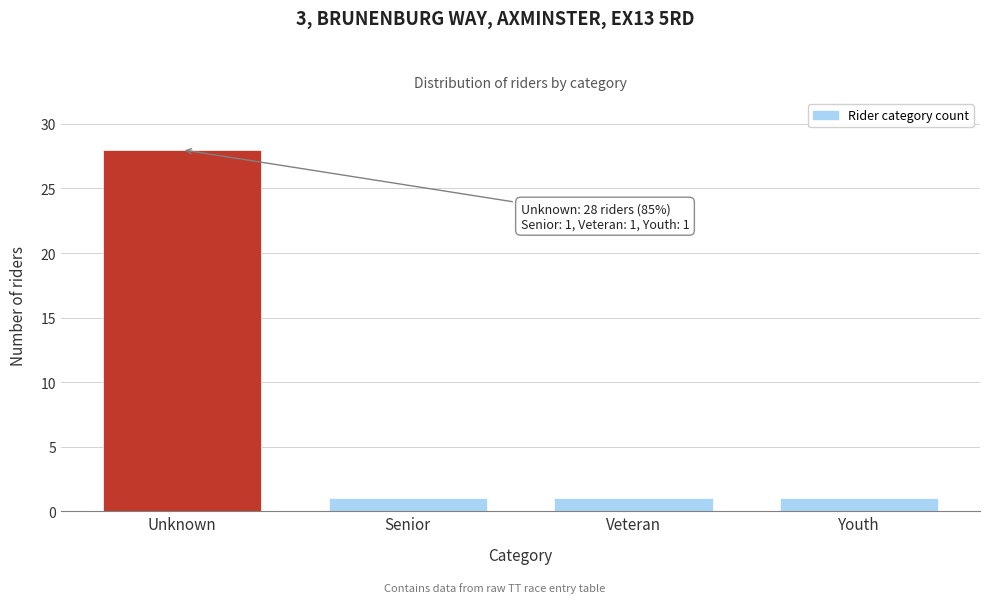

Reading left to right, extract all data points from this chart.

28	1	1	1